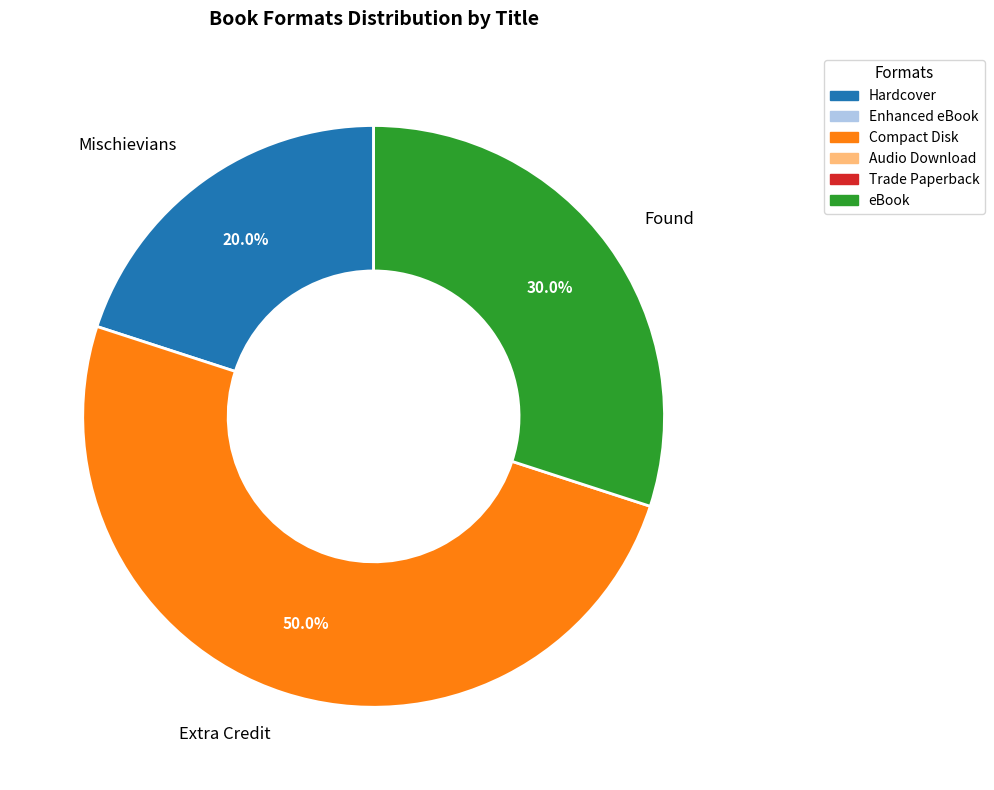

Rank the categories by value from highest to lowest.

Extra Credit, Found, Mischievians